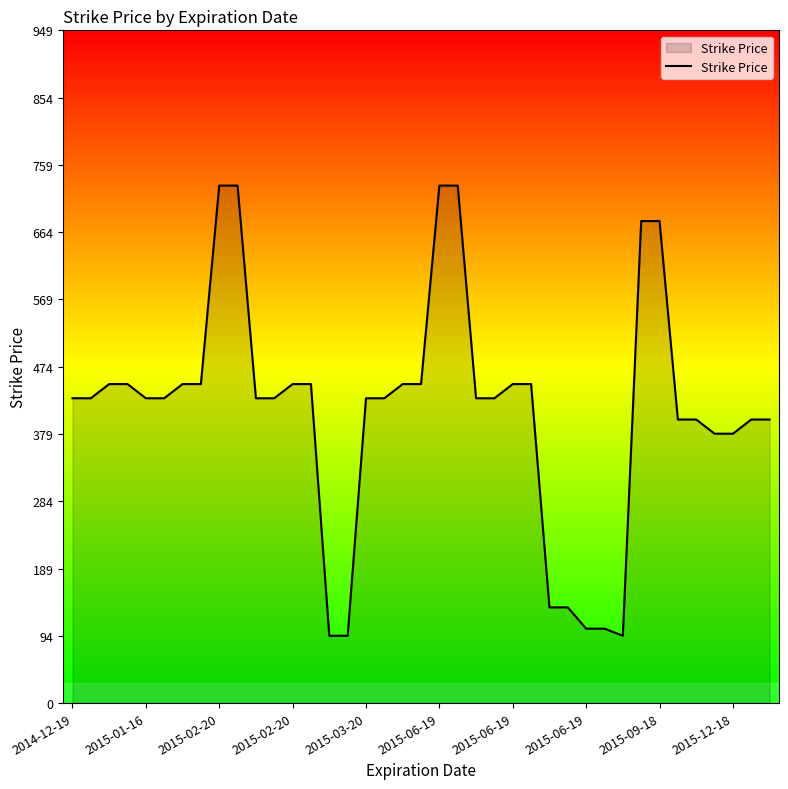

What is the difference between the maximum and minimum values?

635